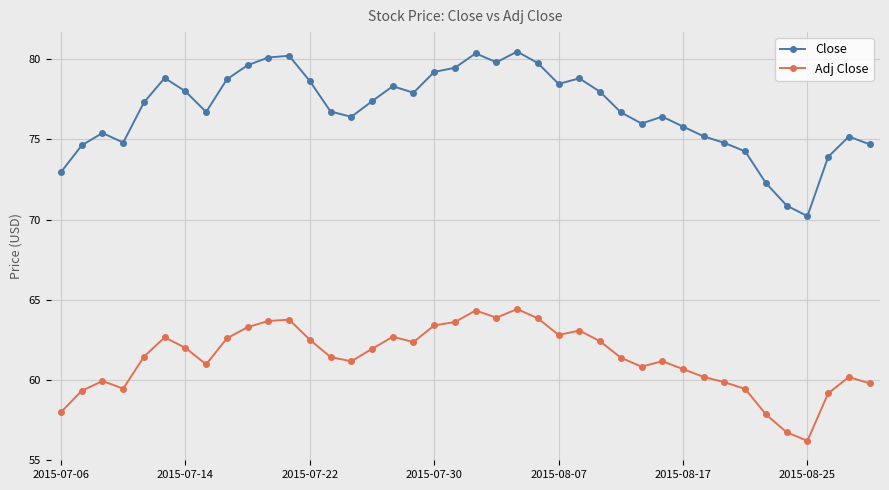

Which series has the largest total across all categories?

Close